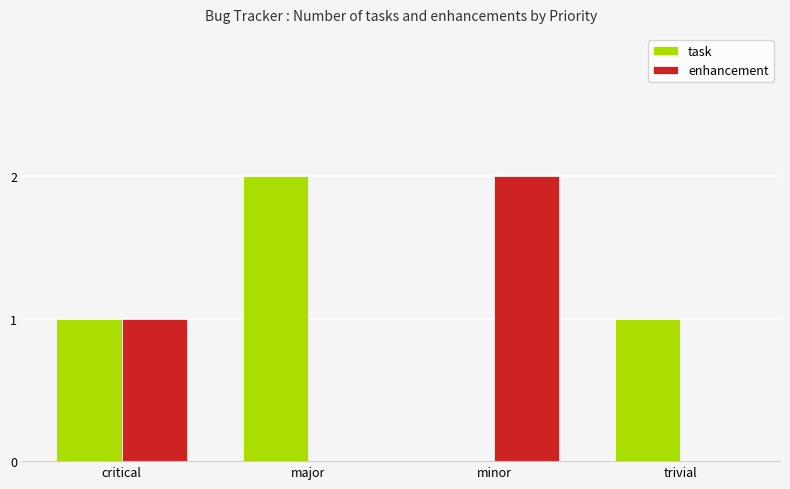

True or false: enhancement has a value of 0 at major.

True